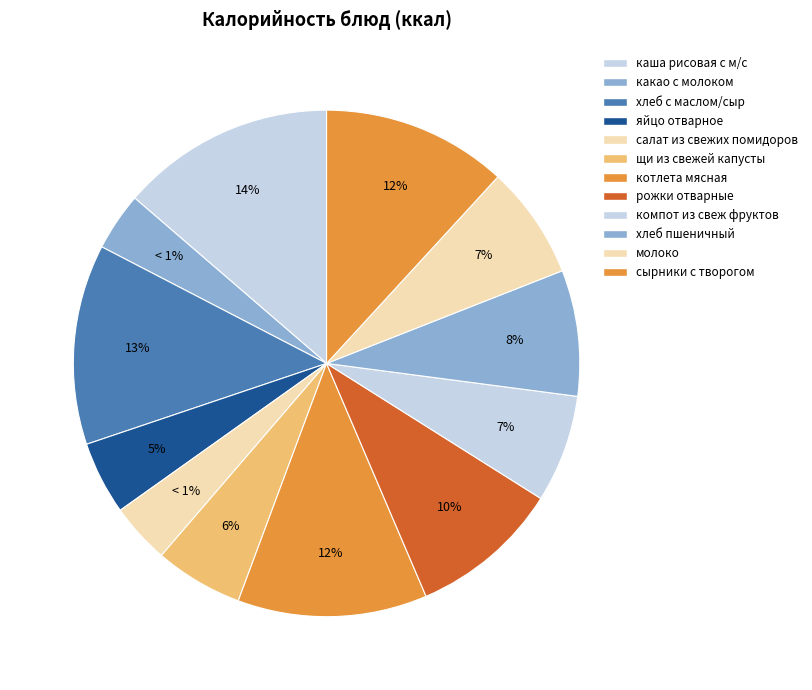

Is it true that яйцо отварное is 1% of the pie?

False